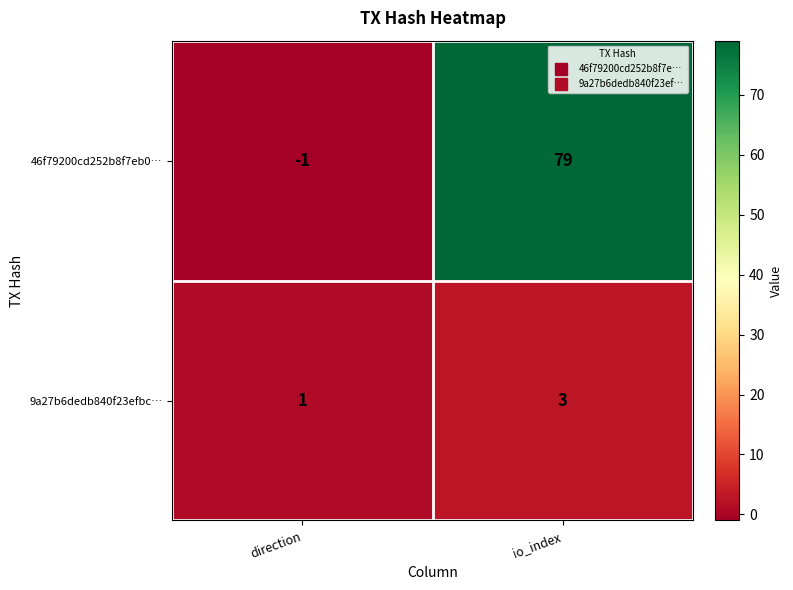

What is the sum of all 9a27b6dedb840f23efbc… values?

4